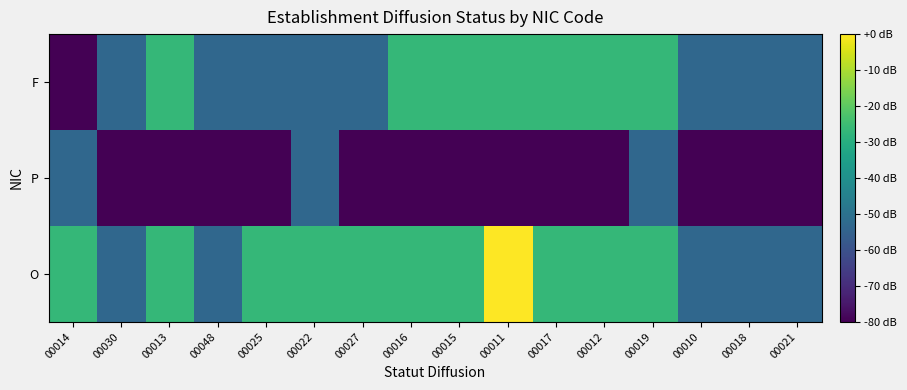

What is the spread (max minus min) of values at 00025?

53.3